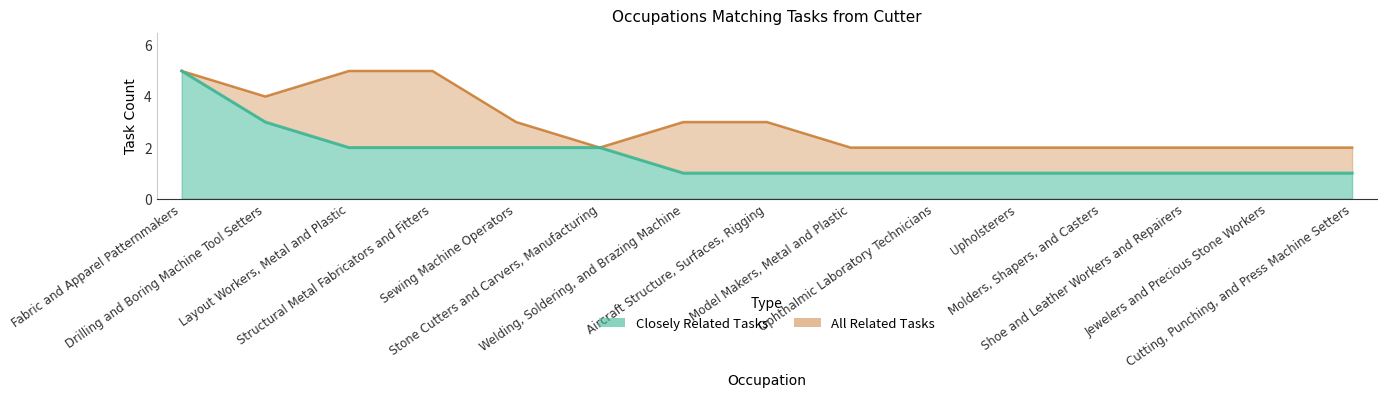

What is the label of the 1st point from the left?

Fabric and Apparel Patternmakers